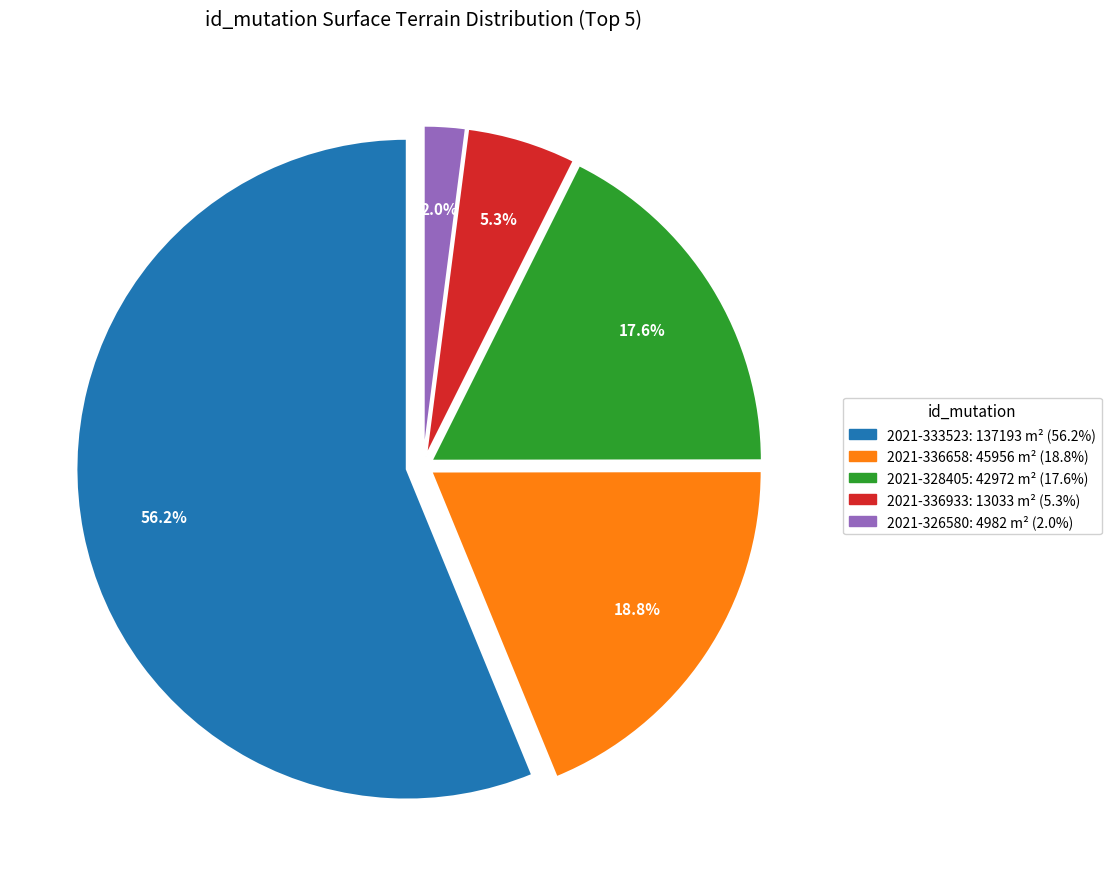

Is there a majority slice in this chart?

Yes